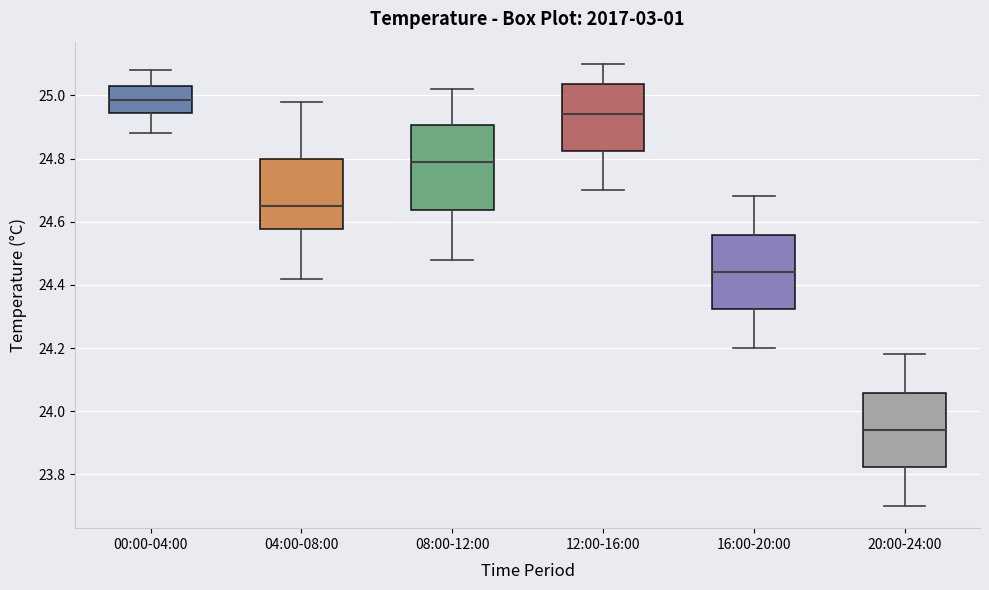

Which box is the tallest, from its lower edge to its upper edge?

08:00-12:00